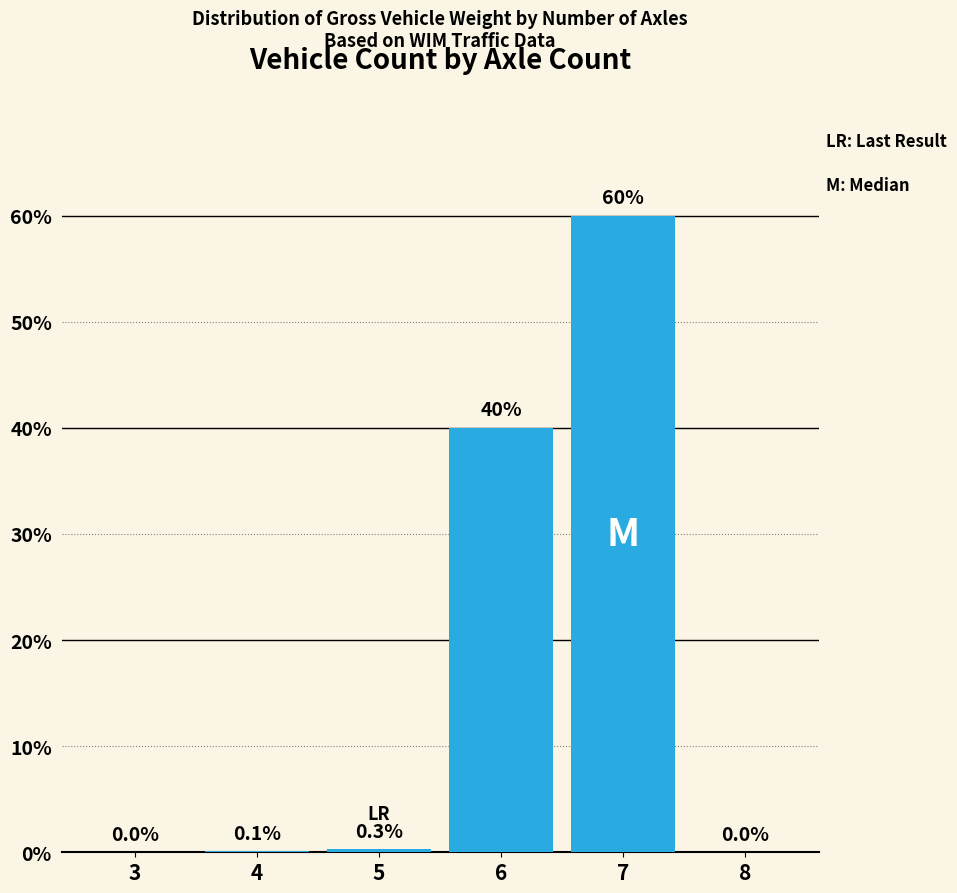

How many values exceed 0?

4